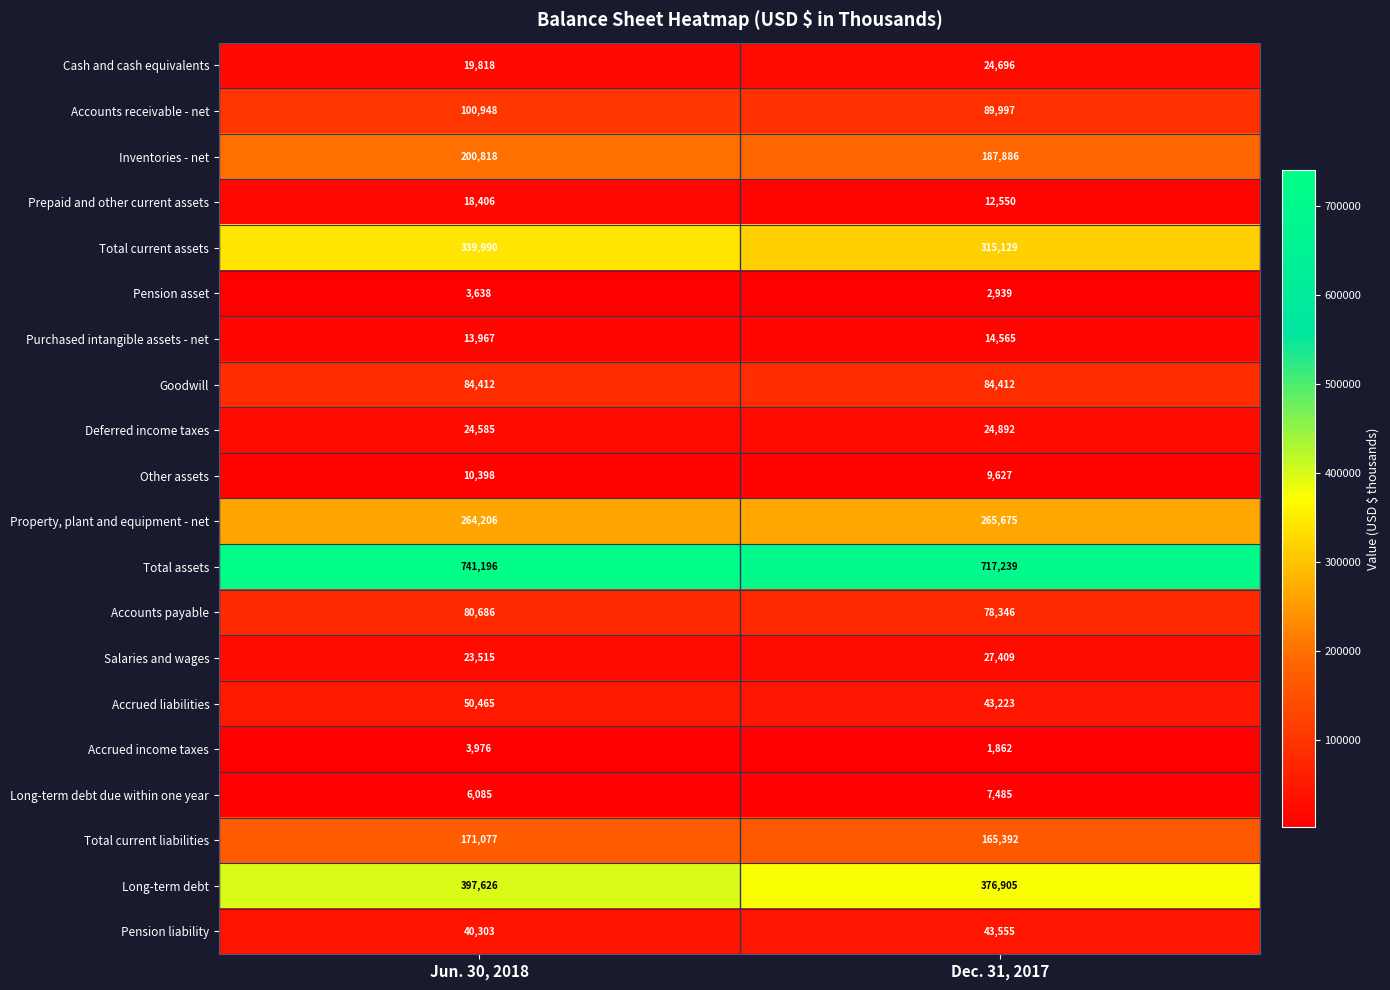

What is the total value across all series at Jun. 30, 2018?

2596115